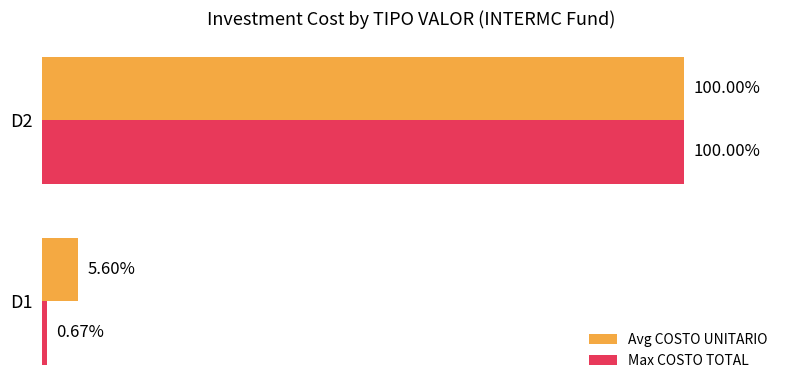

At D1, list the series in order from smallest to largest.

Max COSTO TOTAL, Avg COSTO UNITARIO